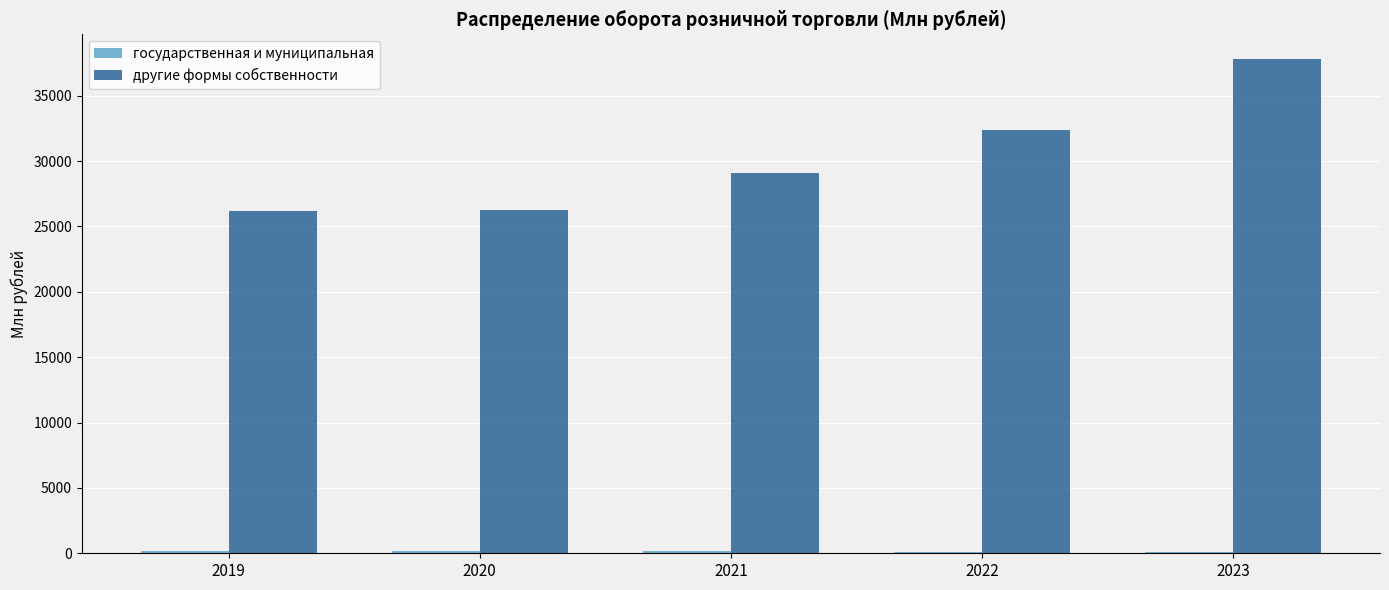

Which series has the largest total across all categories?

другие формы собственности